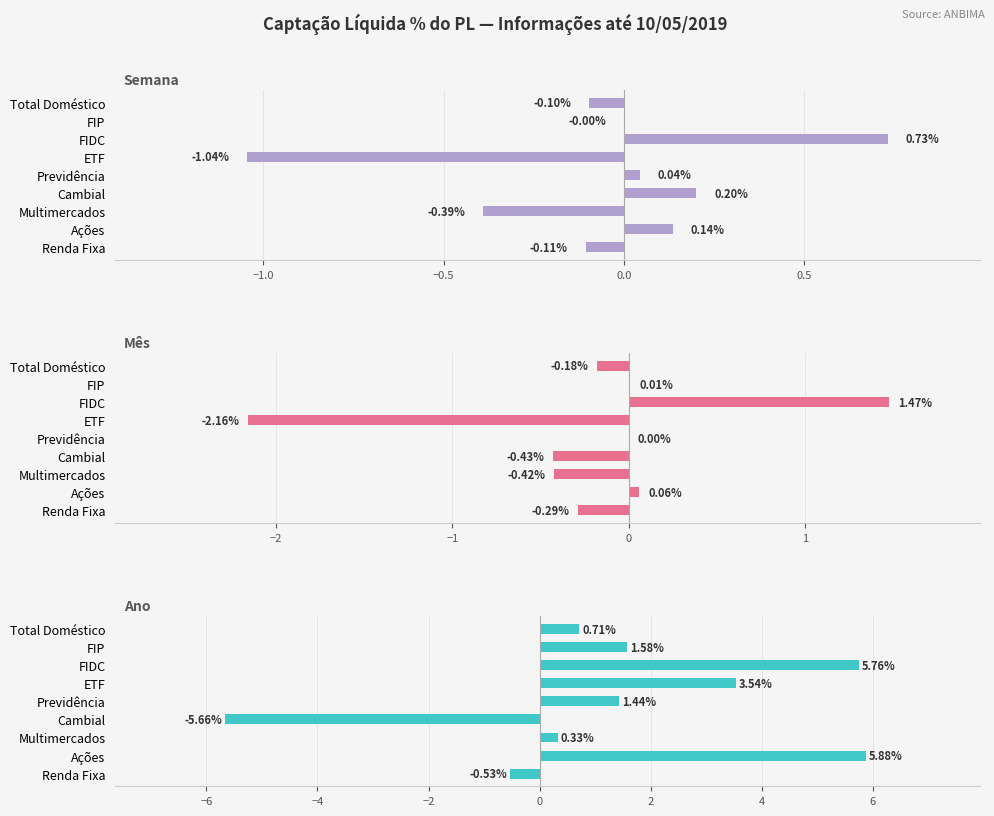

Which series has the widest spread of values?

Ano